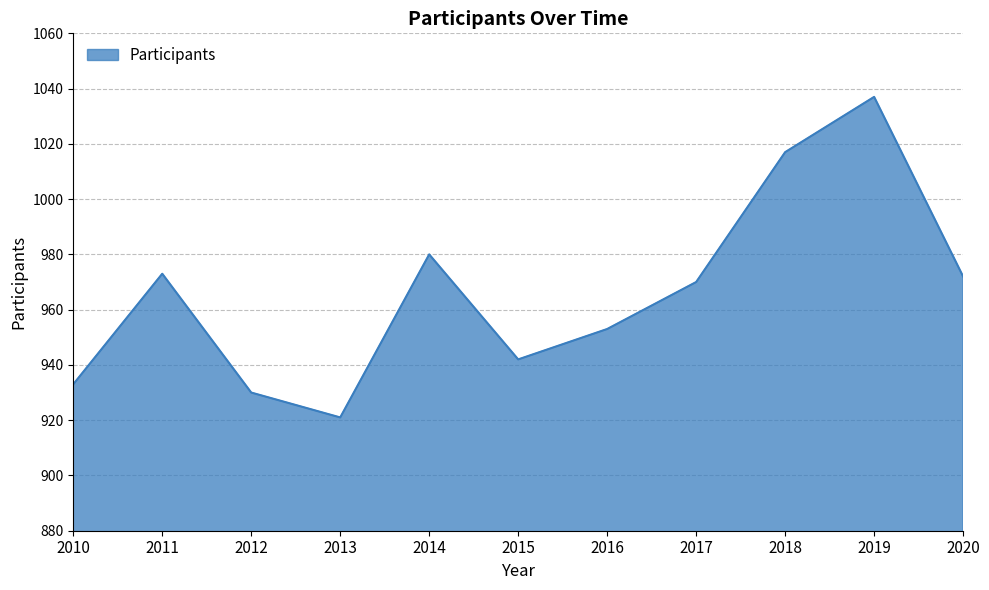

Reading right to left, transcribe all the data shown in this chart.

2020=972	2019=1037	2018=1017	2017=970	2016=953	2015=942	2014=980	2013=921	2012=930	2011=973	2010=933